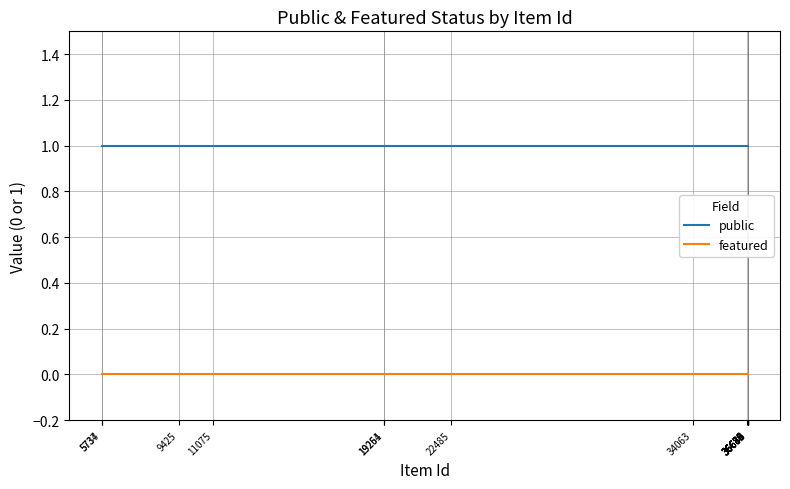

What is the sum of the public values at 9425 and 36680?

2